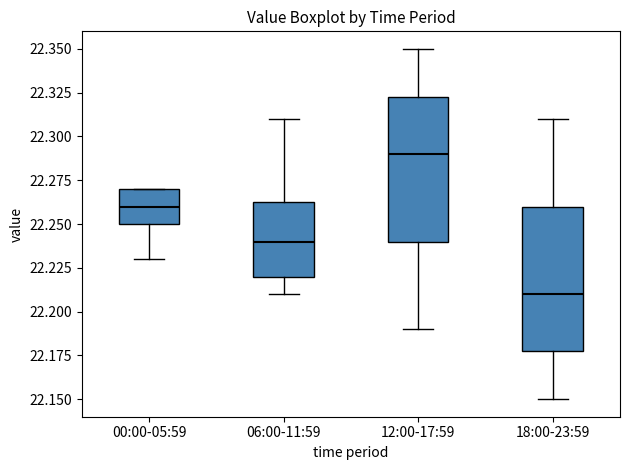

Which box's median line is the lowest?

18:00-23:59